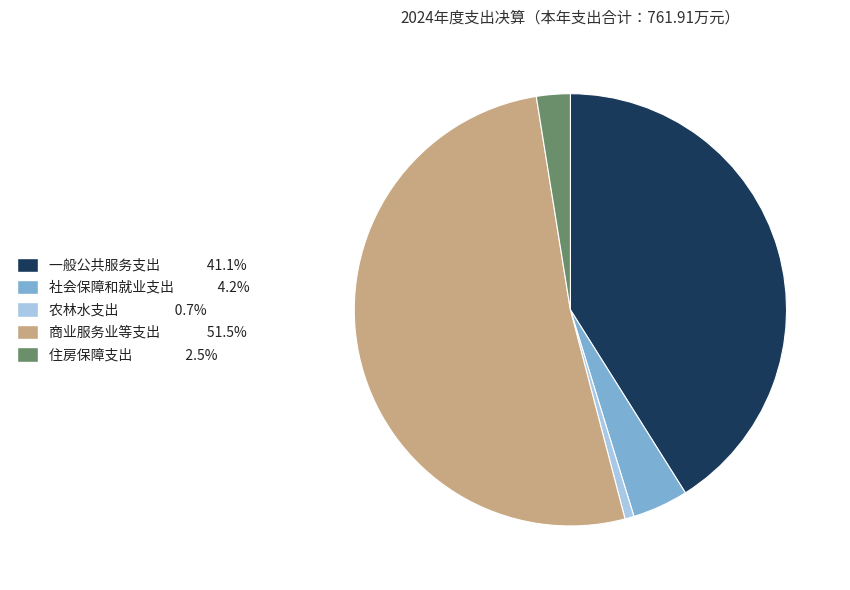

Is it true that 农林水支出 is 1% of the pie?

True